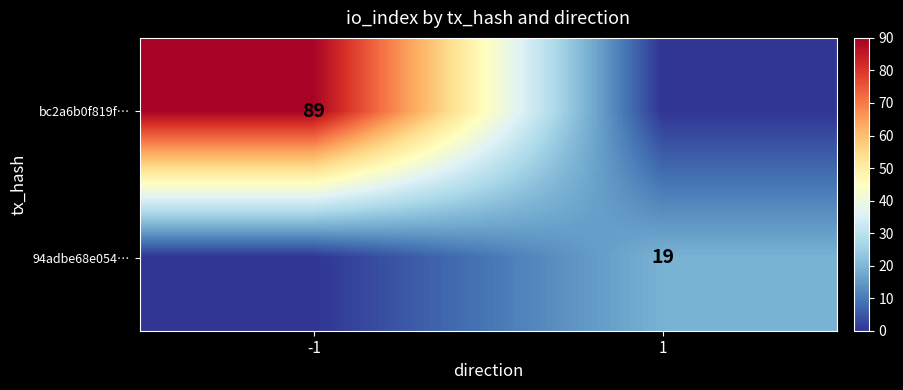

True or false: 94adbe68e054… has a value of 11 at 1.

False